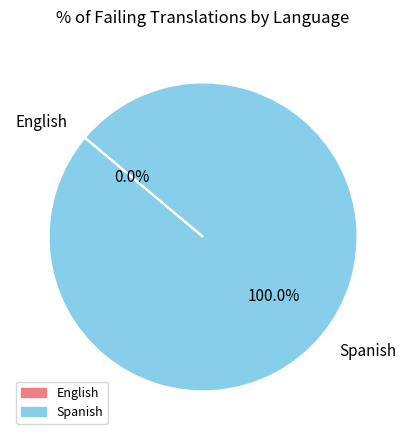

Is there a majority slice in this chart?

Yes